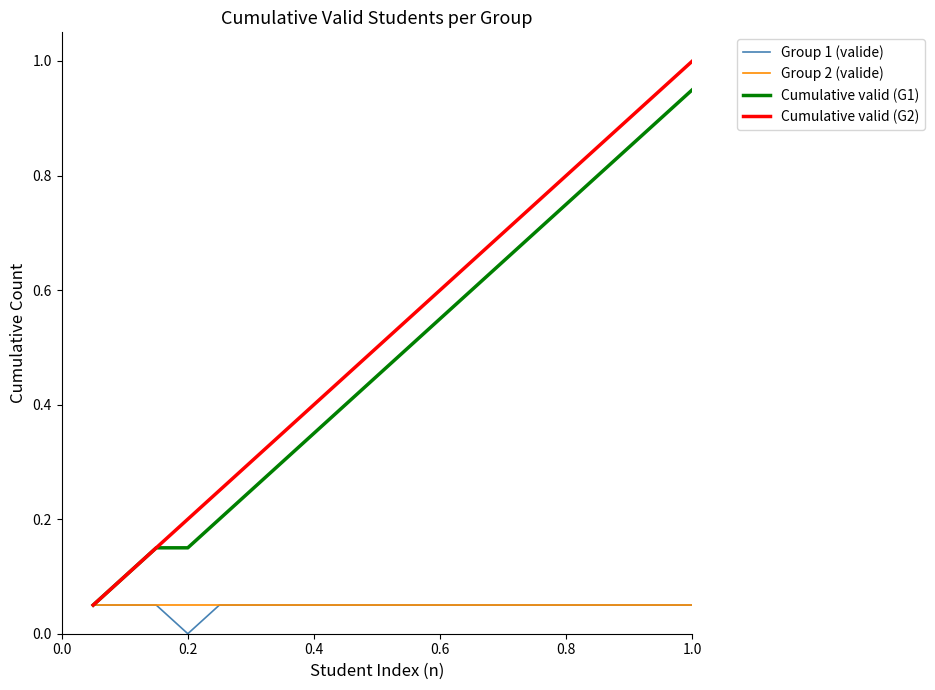

What is the sum of all Cumulative valid (G1) values?

9.7